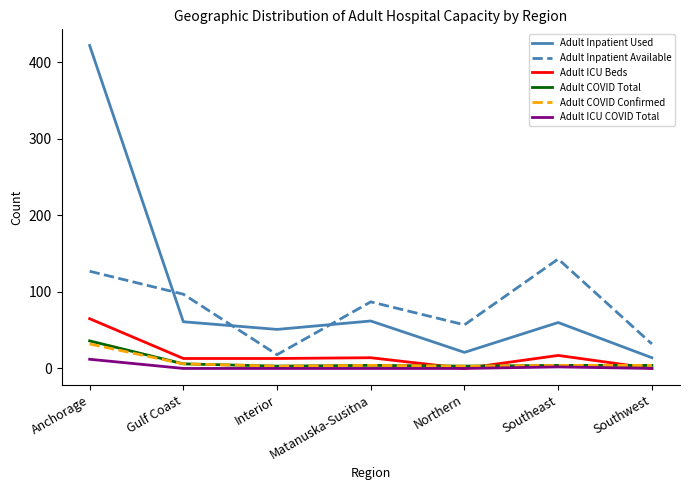

The Adult Inpatient Available series shows 63 at Anchorage. True or false?

False